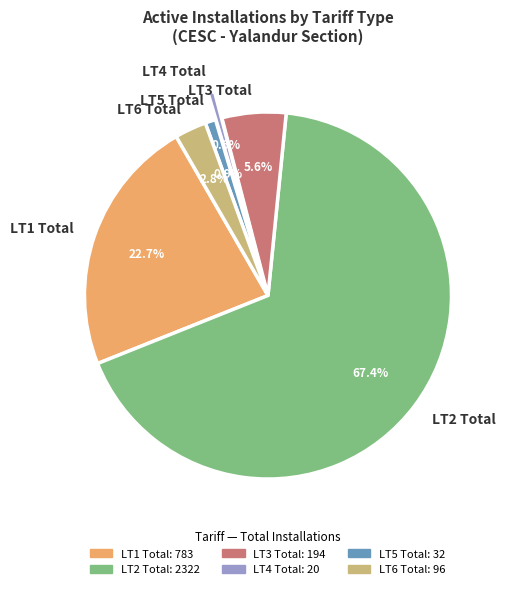

What is the ratio of the value at LT5 Total to the value at LT4 Total?

1.6